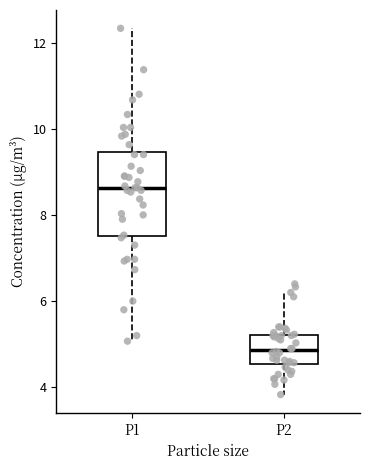

Which box is the tallest, from its lower edge to its upper edge?

P1